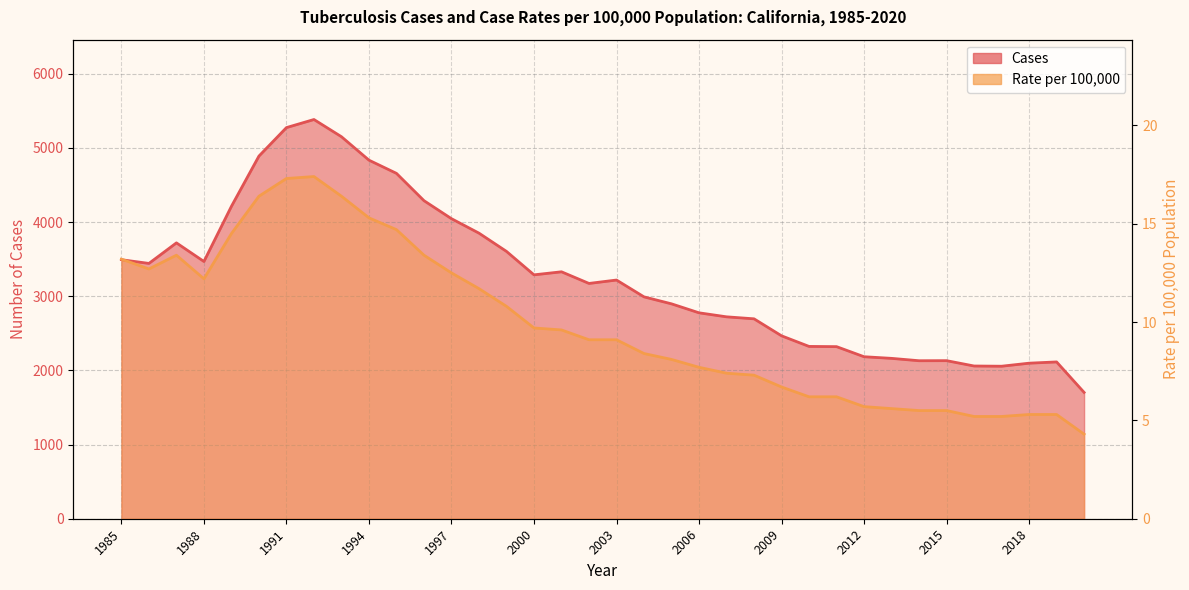

Does the chart display data point markers on the line(s)?

No